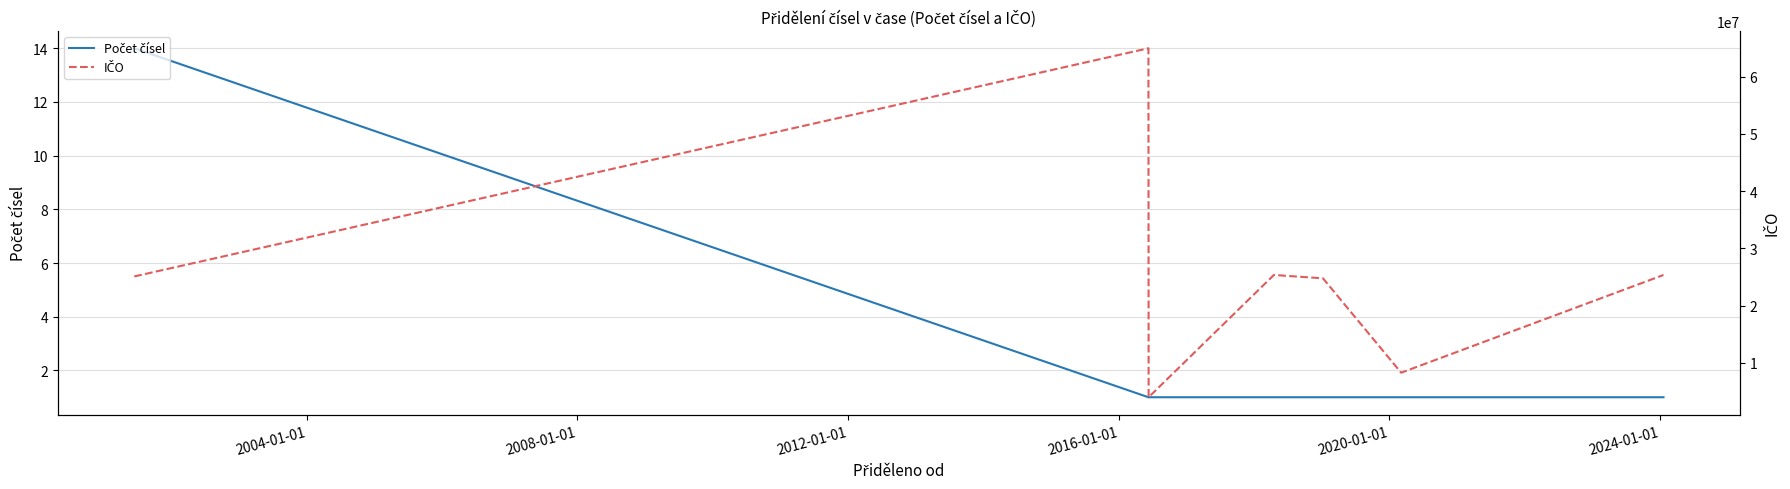

Which series has the largest range (max minus min)?

IČO